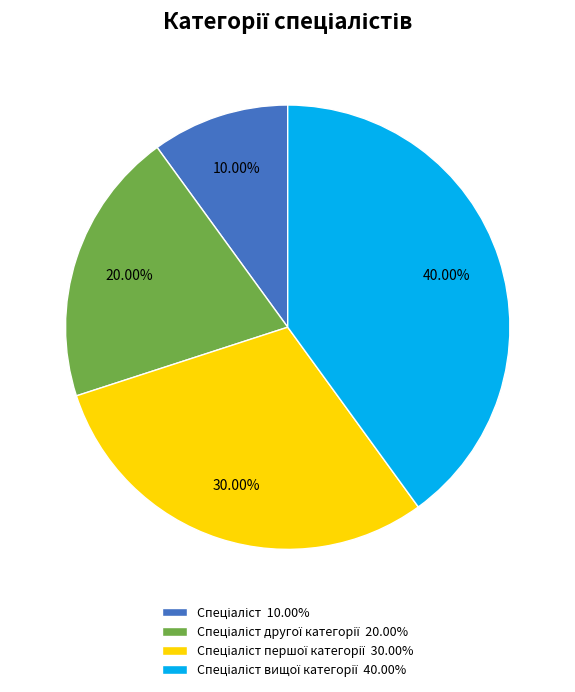

Is there a majority slice in this chart?

No